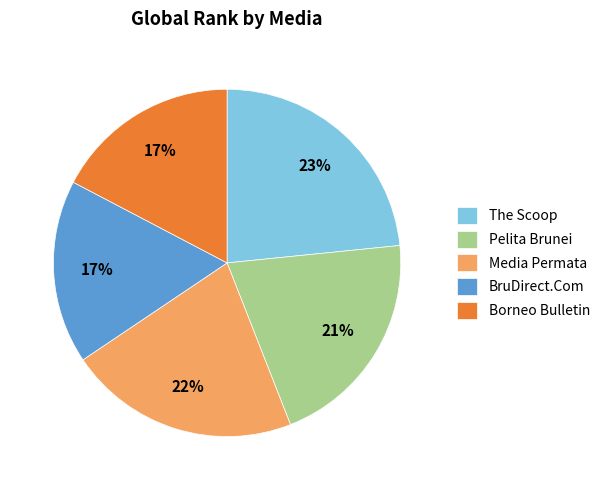

Does Pelita Brunei account for over 50% of the chart?

No